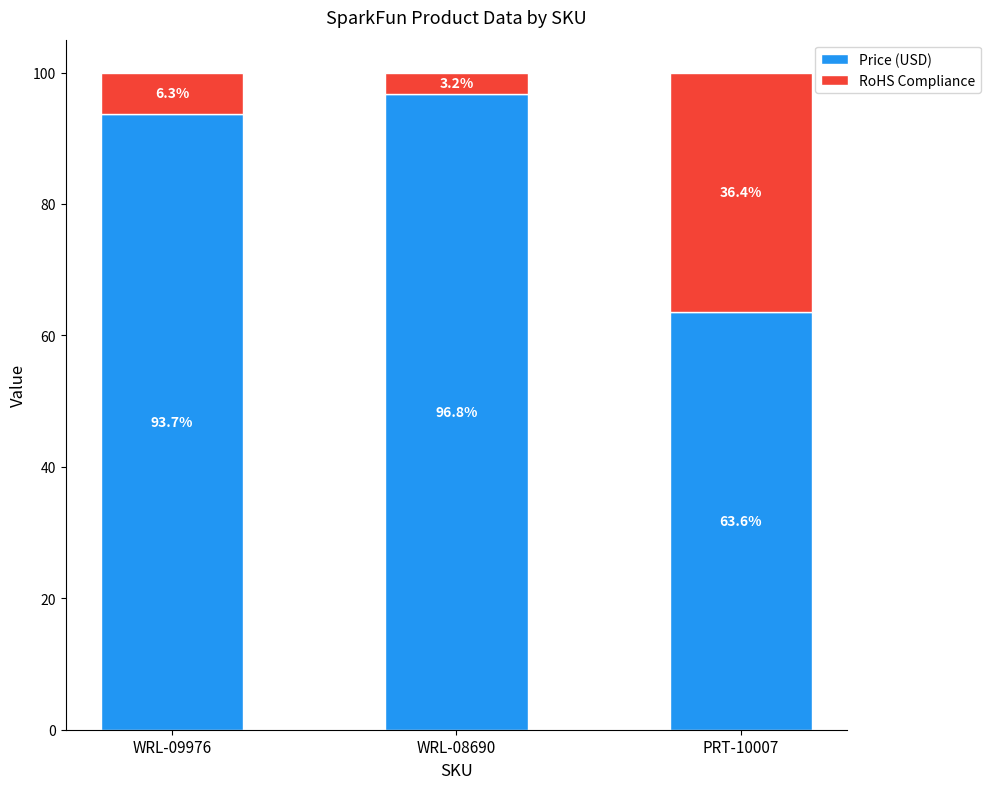

At which label does Price (USD) first exceed 93?

WRL-09976